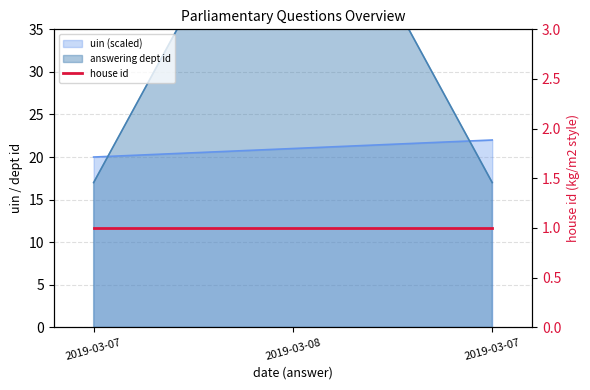

Reading left to right, what are all the values shown in this chart?

uin: 20	21	22
answering dept id: 17	60	17